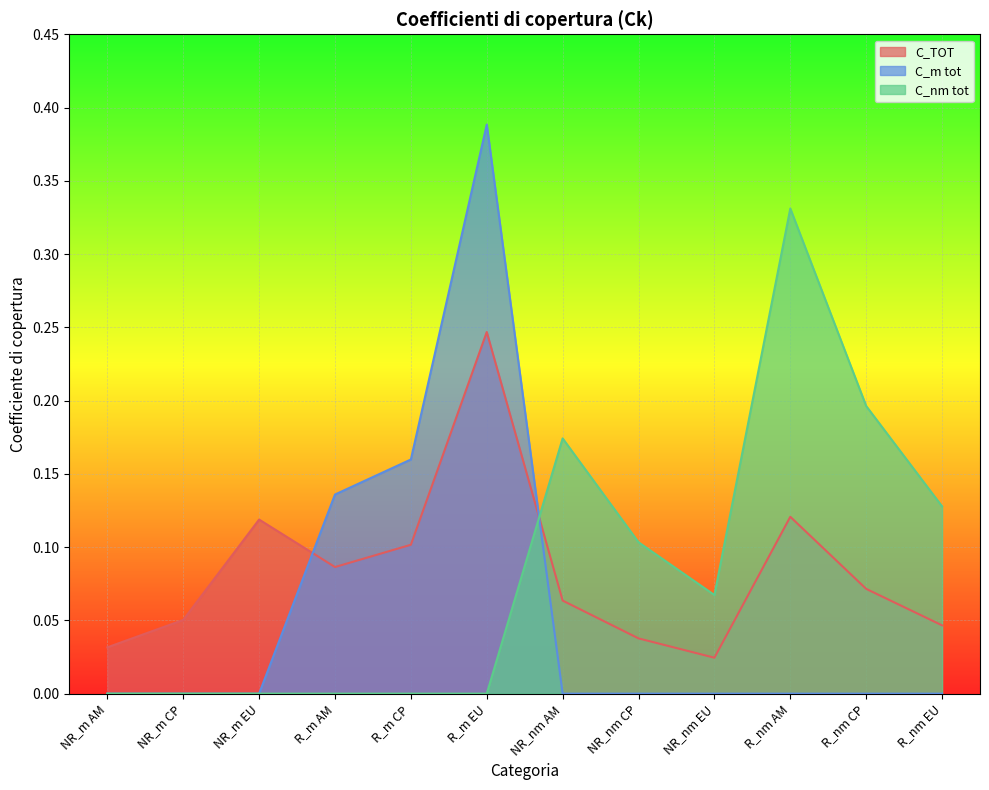

Where do C_m tot and C_TOT first cross each other?

NR_m EU and R_m AM